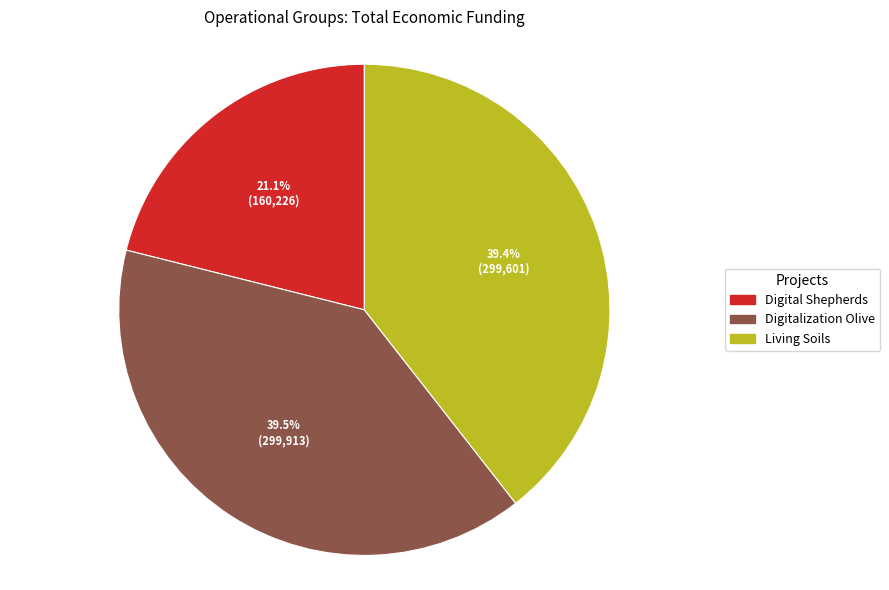

Is Digital Shepherds the majority of the pie?

No